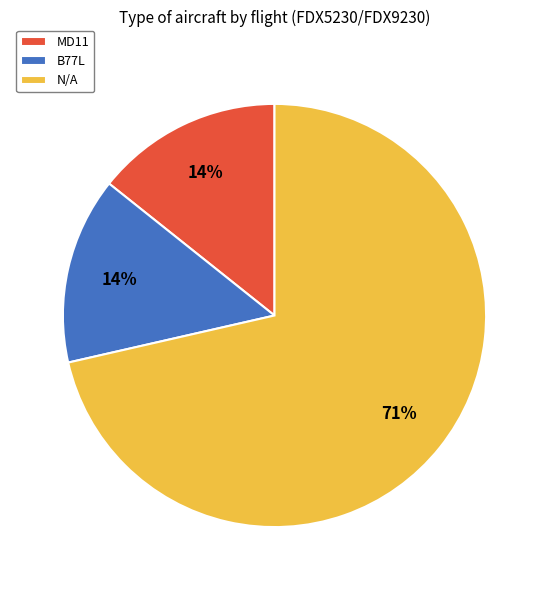

What is the ratio of the value at B77L to the value at MD11?

1.0